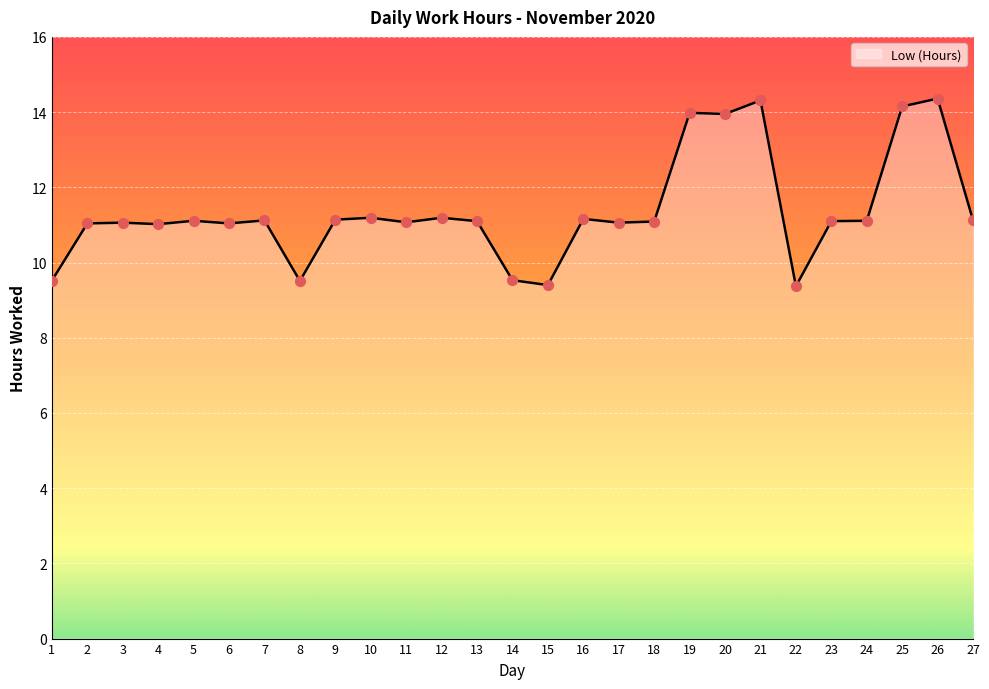

Approximately how many times larger is the value at 7 compared to 19?

0.8